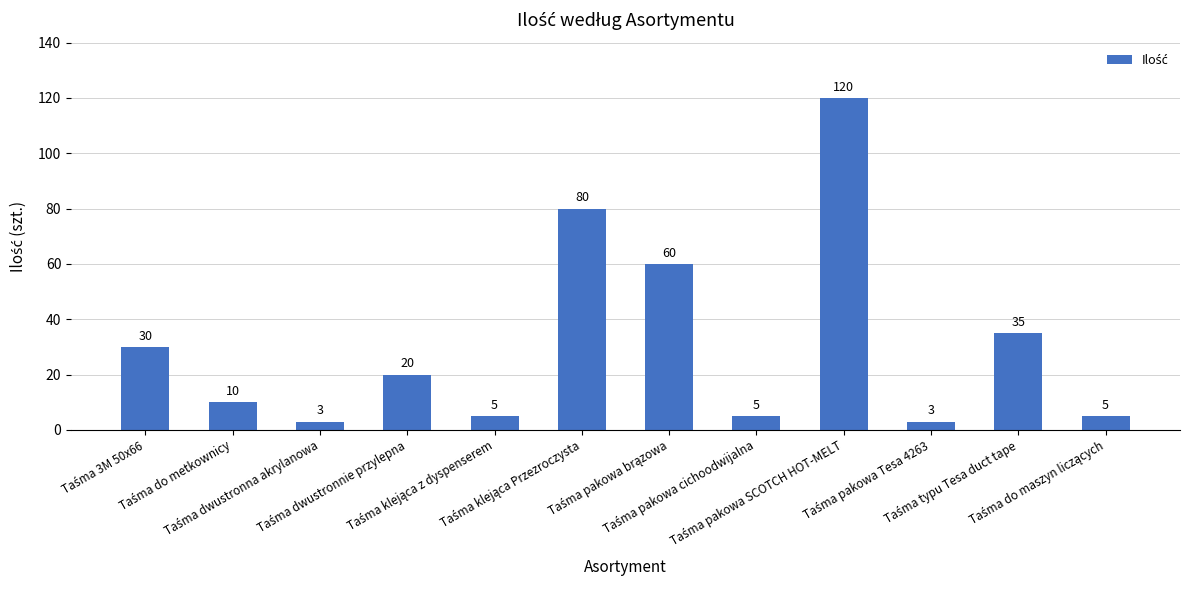

What is the difference between the second highest and second lowest values?

77